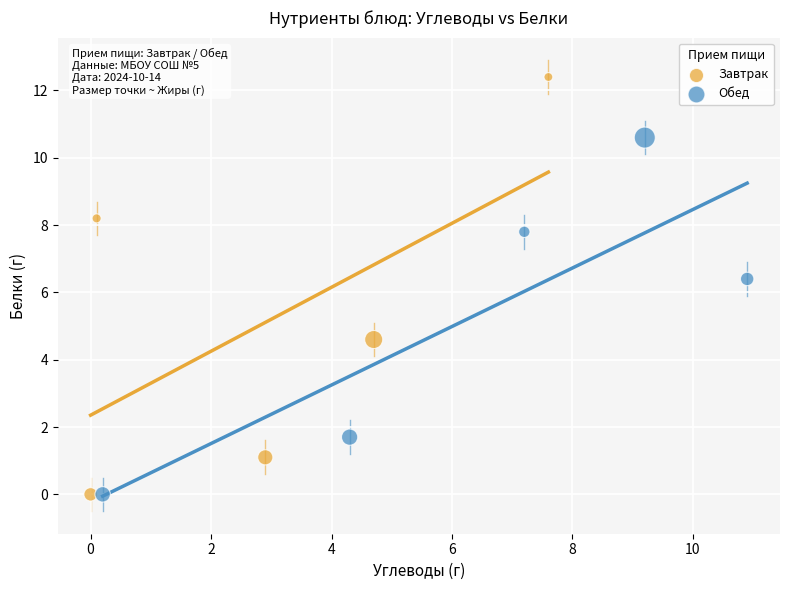

Which series reaches the maximum Y coordinate?

Завтрак